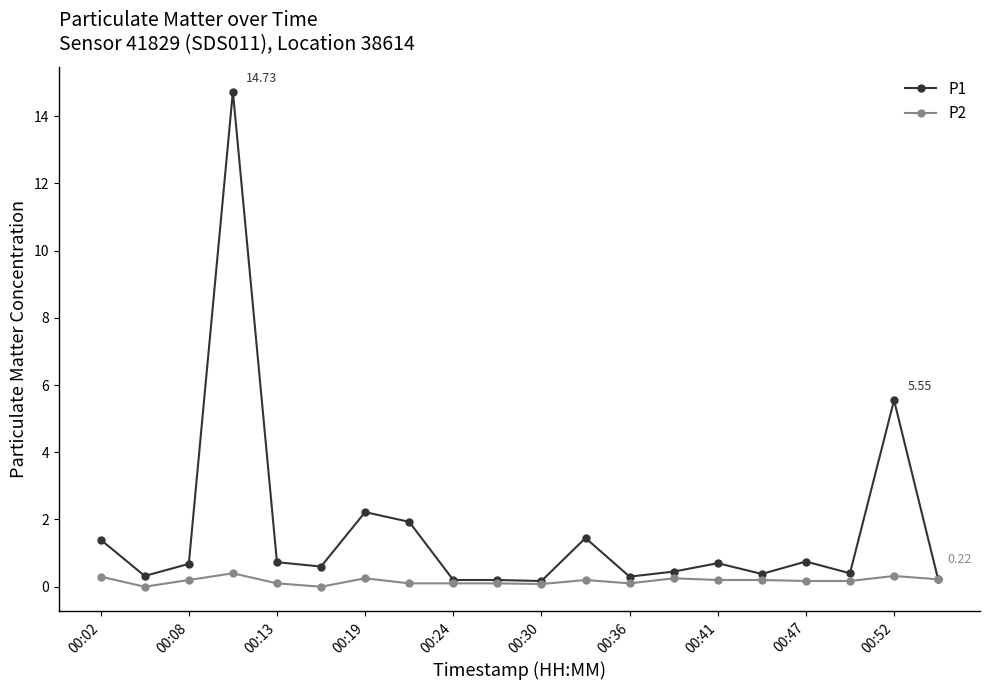

True or false: P1 has more than 1 interior local peaks.

True